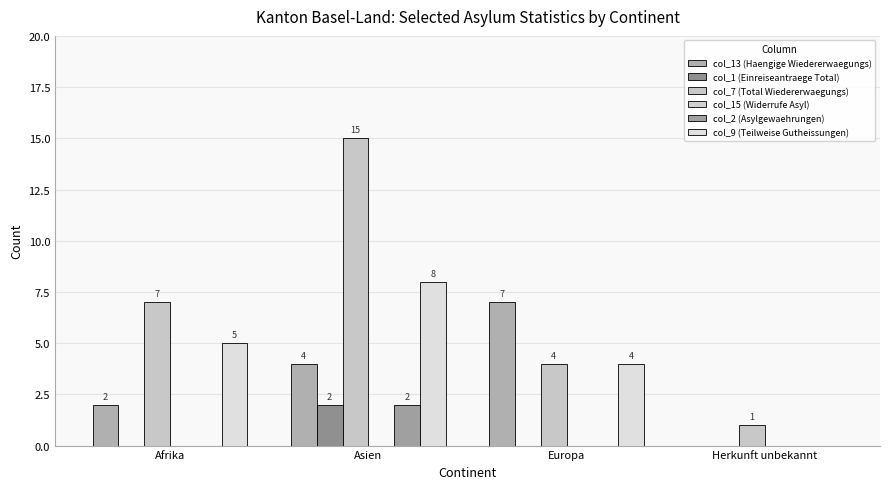

Reading left to right, what are all the values shown in this chart?

col_13 (Haengige Wiedererwaegungs): 2	4	7	0
col_1 (Einreiseantraege Total): 0	2	0	0
col_7 (Total Wiedererwaegungs): 7	15	4	1
col_15 (Widerrufe Asyl): 0	0	0	0
col_2 (Asylgewaehrungen): 0	2	0	0
col_9 (Teilweise Gutheissungen): 5	8	4	0